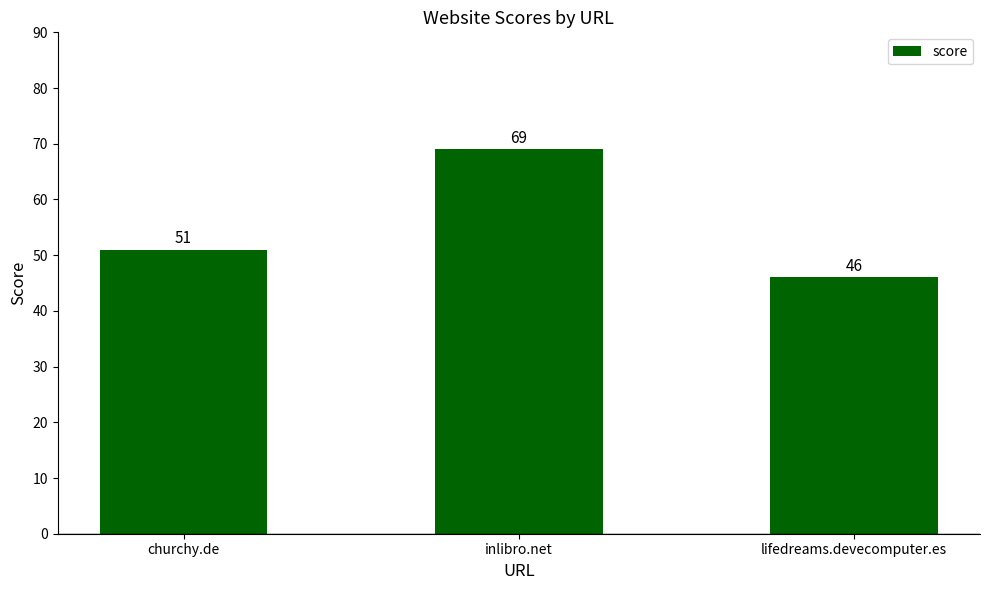

Where is the data nearest to the value 57?

churchy.de